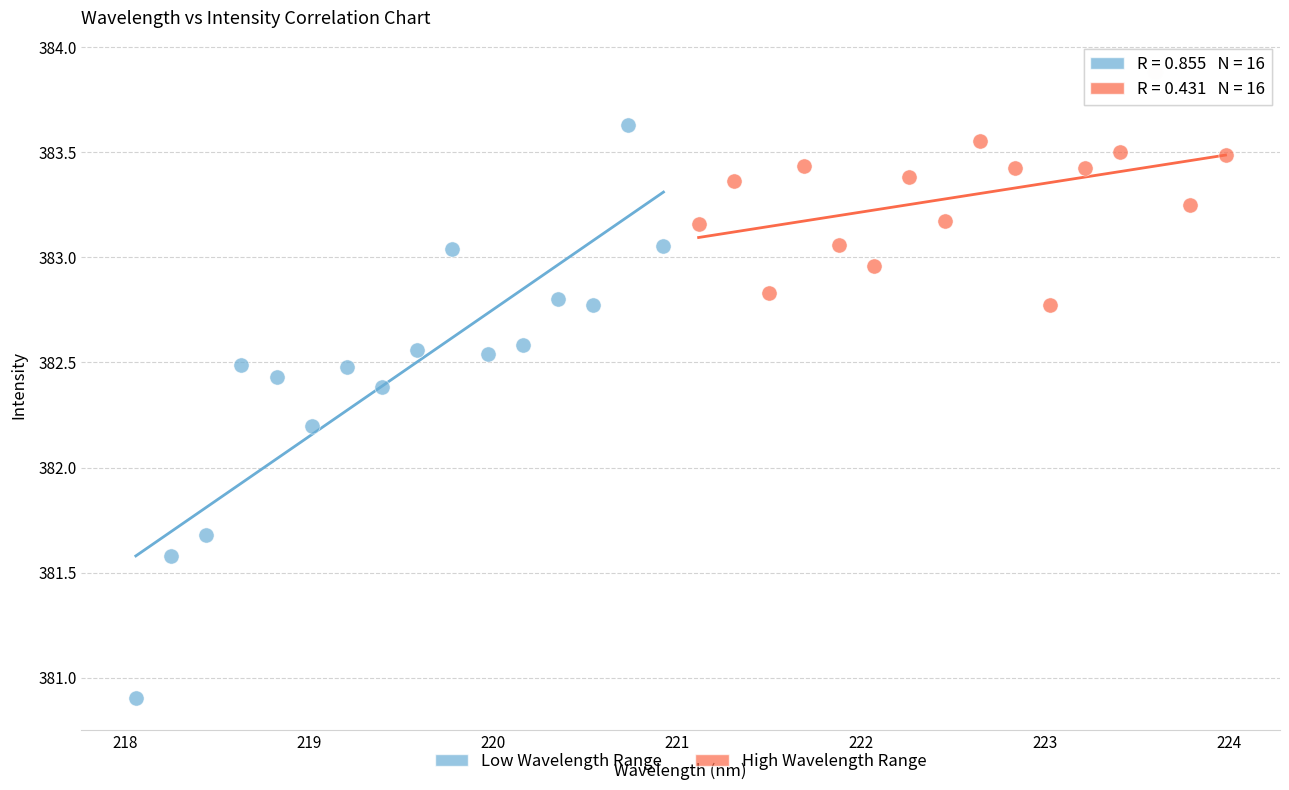

What are all the series names shown in the legend?

Low Wavelength Range, High Wavelength Range